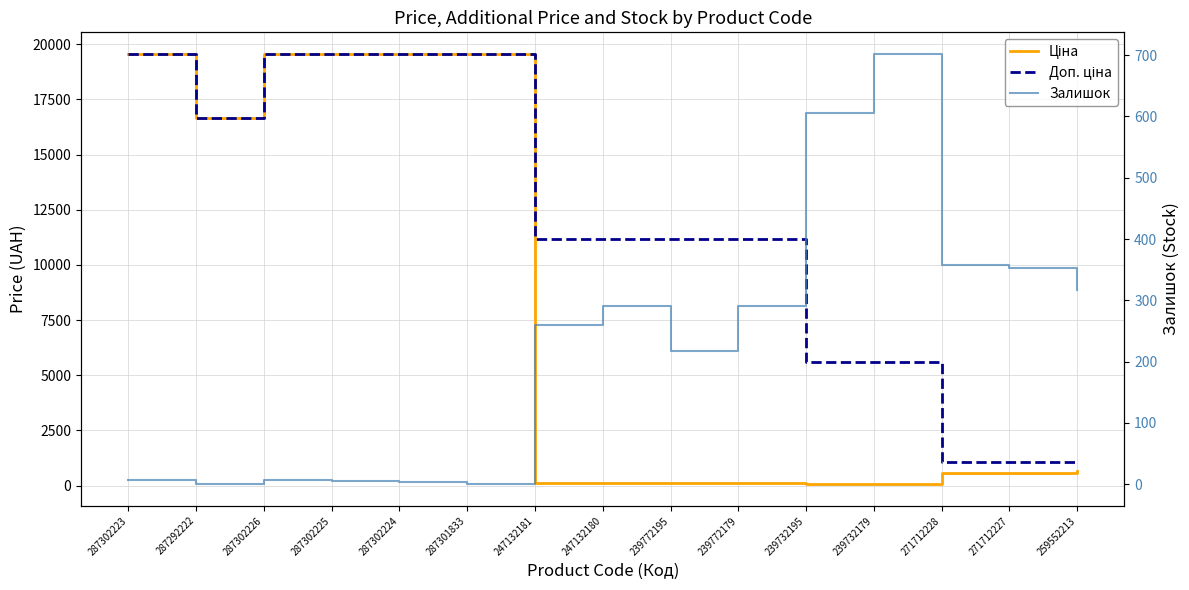

Reading left to right, what are all the values shown in this chart?

Ціна: 19564.9	16636.8	19564.9	19564.9	19564.9	19564.9	111.8	111.8	111.8	111.8	55.9	55.9	578.1	578.1	679.8
Доп. ціна: 19564.9	16636.8	19564.9	19564.9	19564.9	19564.9	11182.0	11182.0	11182.0	11182.0	5591.0	5591.0	1060.0	1060.0	1004.1
Залишок: 7.0	1.0	7.0	5.0	3.0	0.0	260.0	290.0	218.0	290.0	606.0	702.0	357.0	353.0	317.0